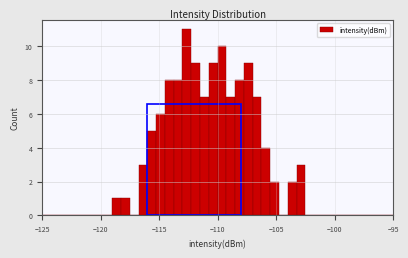

Around what value on the x-axis is the tallest bar? Give the approximate position of its centre, as read against the axis.

-112.5